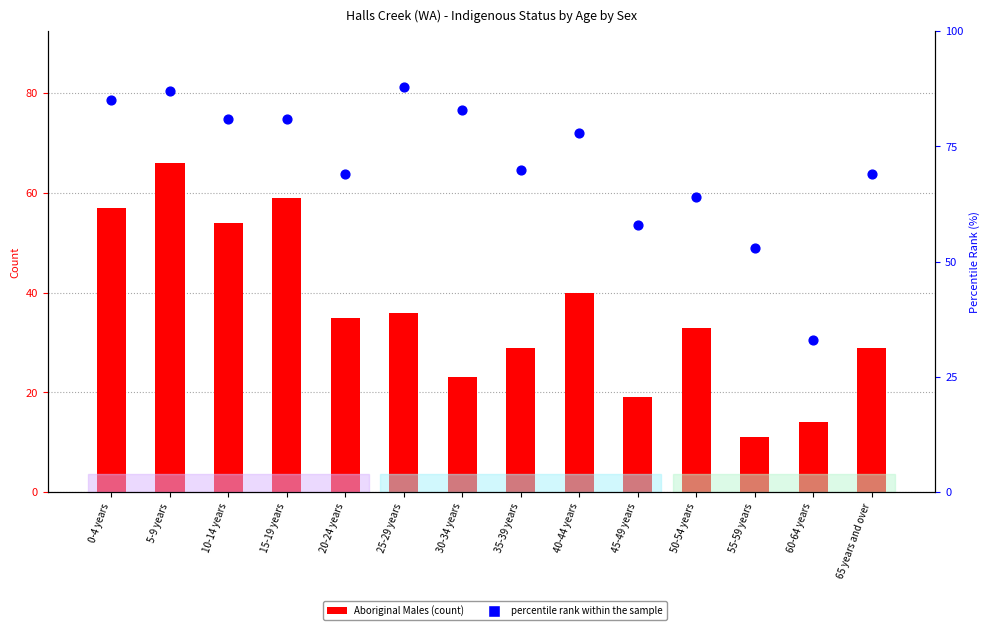

At which category is the sum across all series the highest?

5-9 years